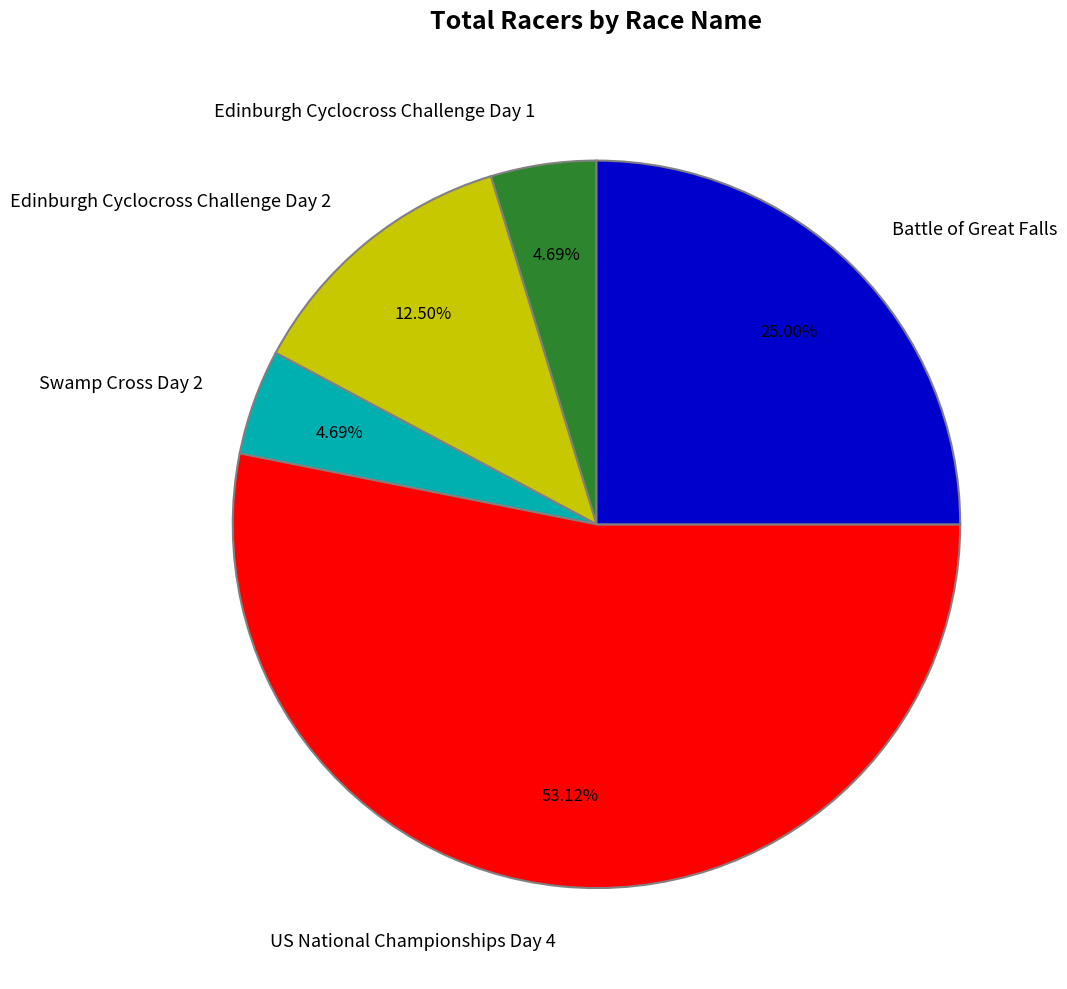

Is the sum of US National Championships Day 4 and Edinburgh Cyclocross Challenge Day 2 greater than half?

Yes